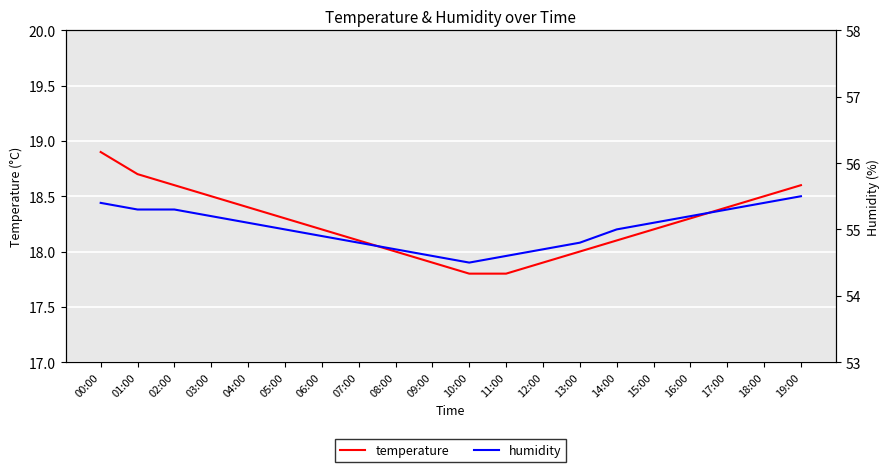

Is the value of humidity at 18:00 greater than the value of temperature at 12:00?

Yes